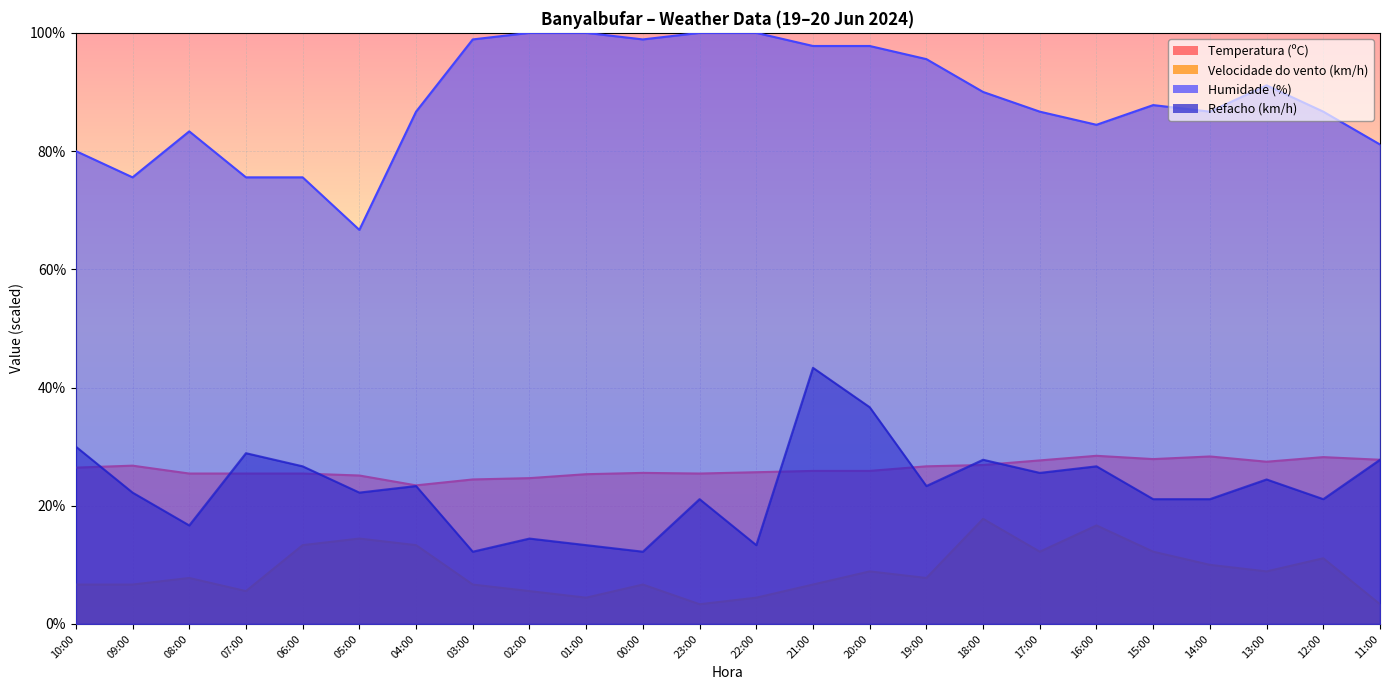

Which series has the largest total across all categories?

Humidade (%)